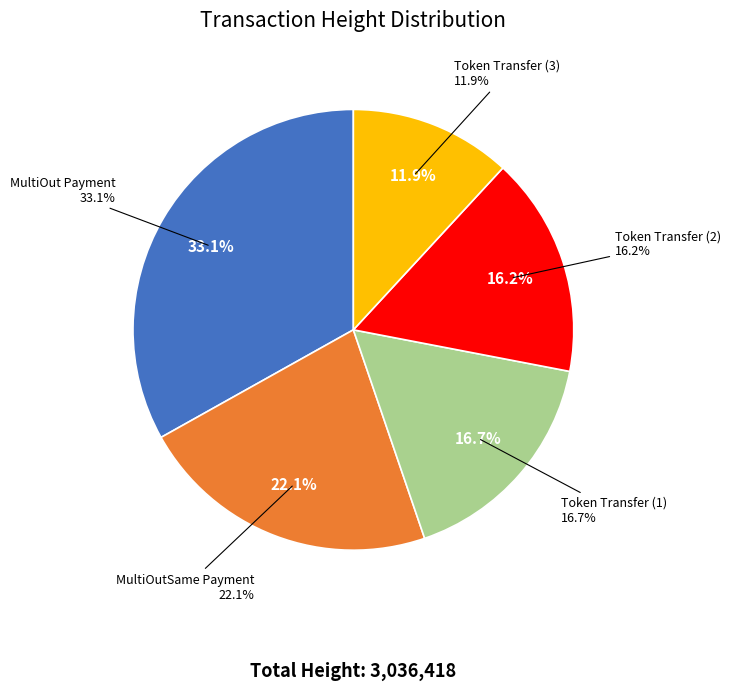

To the nearest percent, what is the combined percentage of Height 671802 and Height 508160?

39%